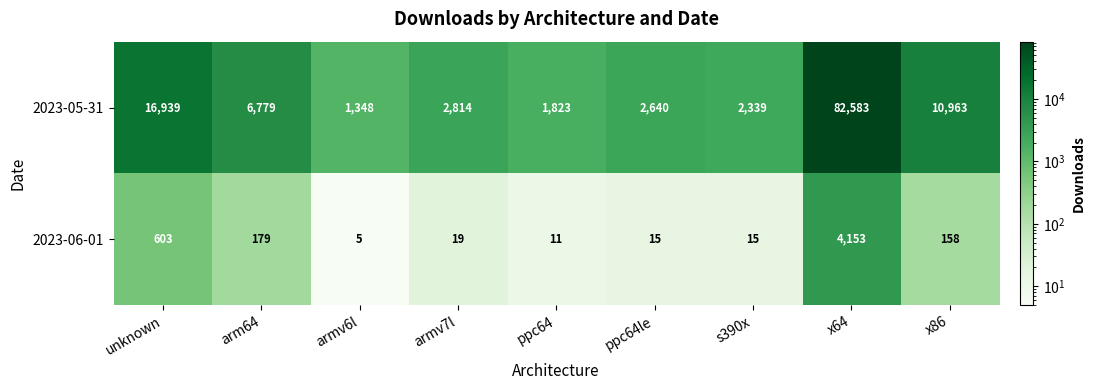

At how many categories does at least one series exceed 1214?

9